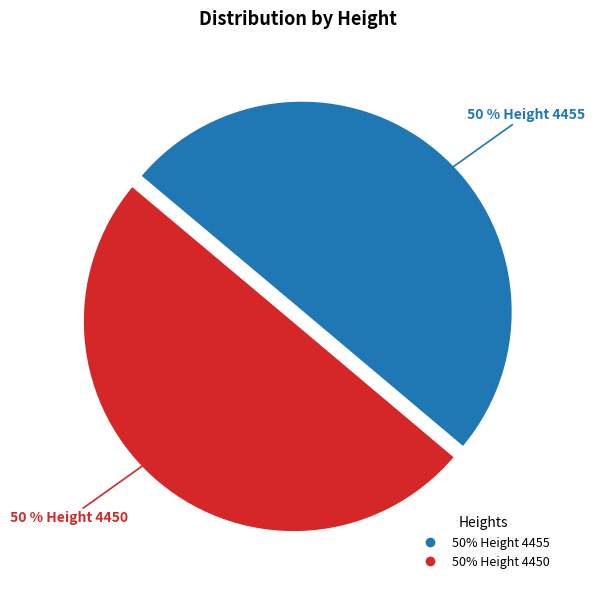

To the nearest percent, what is the average slice percentage?

50%